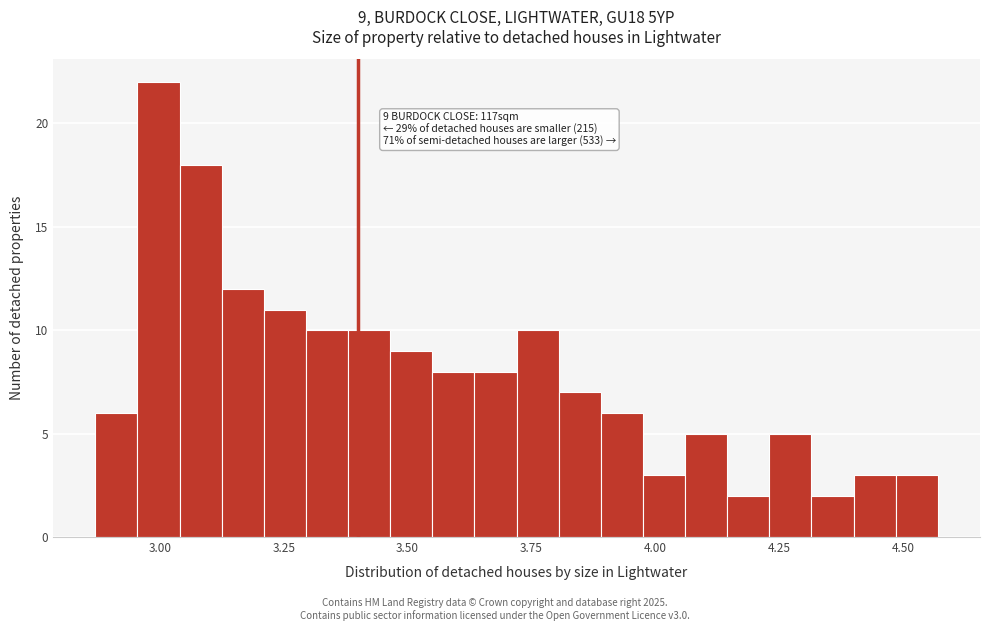

Around what value on the x-axis is the tallest bar? Give the approximate position of its centre, as read against the axis.

3.00